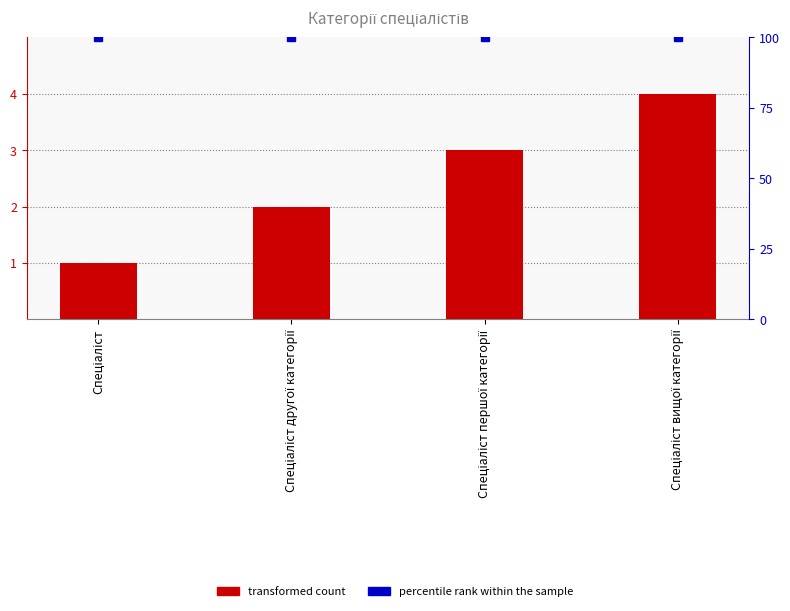

Reading right to left, what are all the values shown in this chart?

Ідентифікатор: Спеціаліст вищої категорії=4	Спеціаліст першої категорії=3	Спеціаліст другої категорії=2	Спеціаліст=1
percentile rank within the sample: Спеціаліст вищої категорії=100	Спеціаліст першої категорії=100	Спеціаліст другої категорії=100	Спеціаліст=100